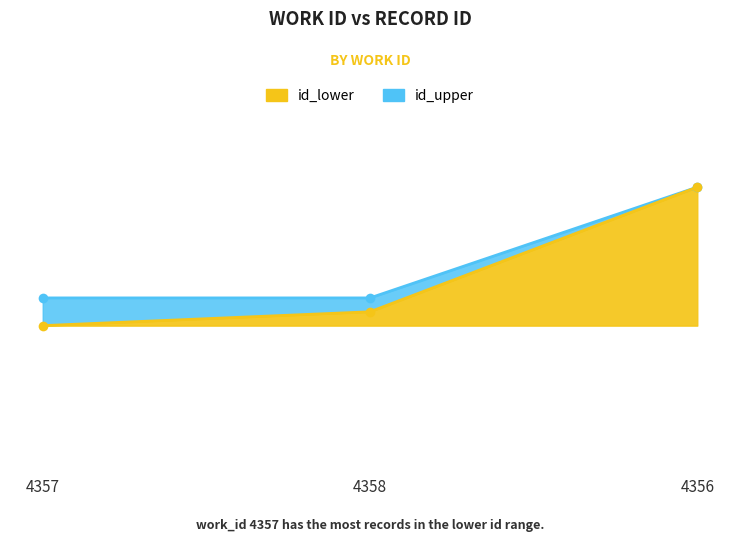

What are all the series names shown in the legend?

id_lower, id_upper